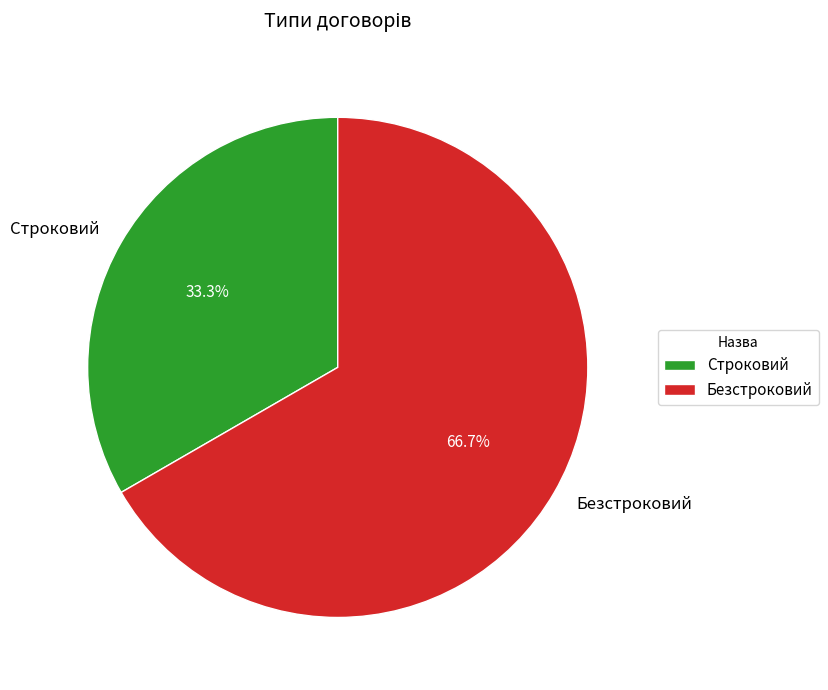

What is the largest slice in the pie chart?

Безстроковий